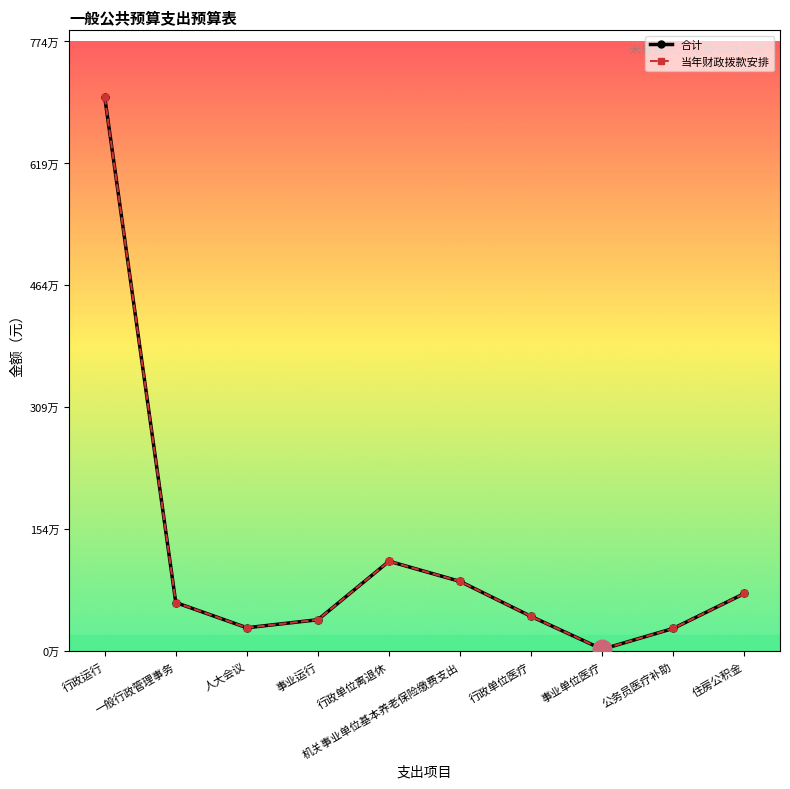

What is the total value across all series at 行政单位医疗?

886306.3